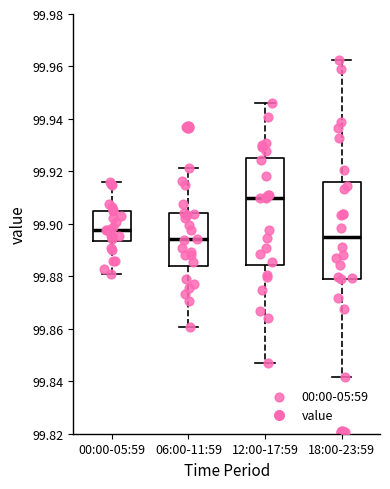

Reading left to right, transcribe this box plot: for each box, give where its median line is, the range the box spans, and where its two whiskers end, as read against the y-axis. The values are not printed on the chart, so give them approximately, as read against the axis.

00:00-05:59: median 99.898, box 99.894 to 99.906, whiskers 99.880 to 99.916
06:00-11:59: median 99.894, box 99.884 to 99.904, whiskers 99.860 to 99.922
12:00-17:59: median 99.910, box 99.884 to 99.926, whiskers 99.848 to 99.946
18:00-23:59: median 99.894, box 99.880 to 99.916, whiskers 99.842 to 99.962